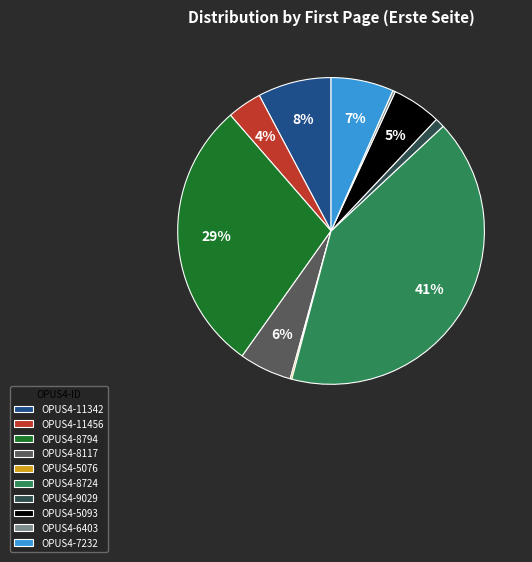

Is OPUS4-8724 the majority of the pie?

No